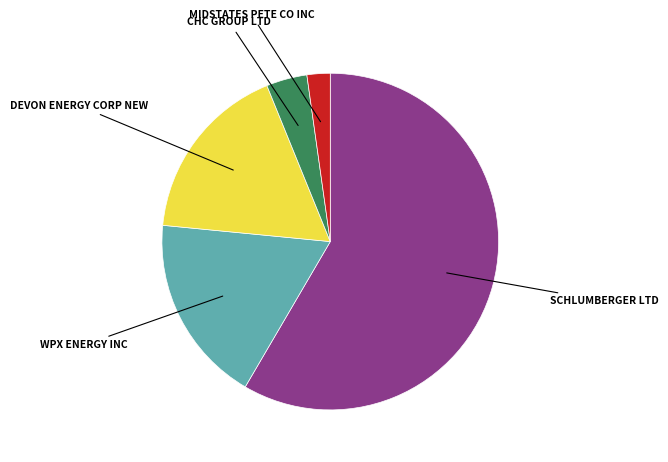

Rank the categories by value from highest to lowest.

SCHLUMBERGER LTD, WPX ENERGY INC, DEVON ENERGY CORP NEW, CHC GROUP LTD, MIDSTATES PETE CO INC